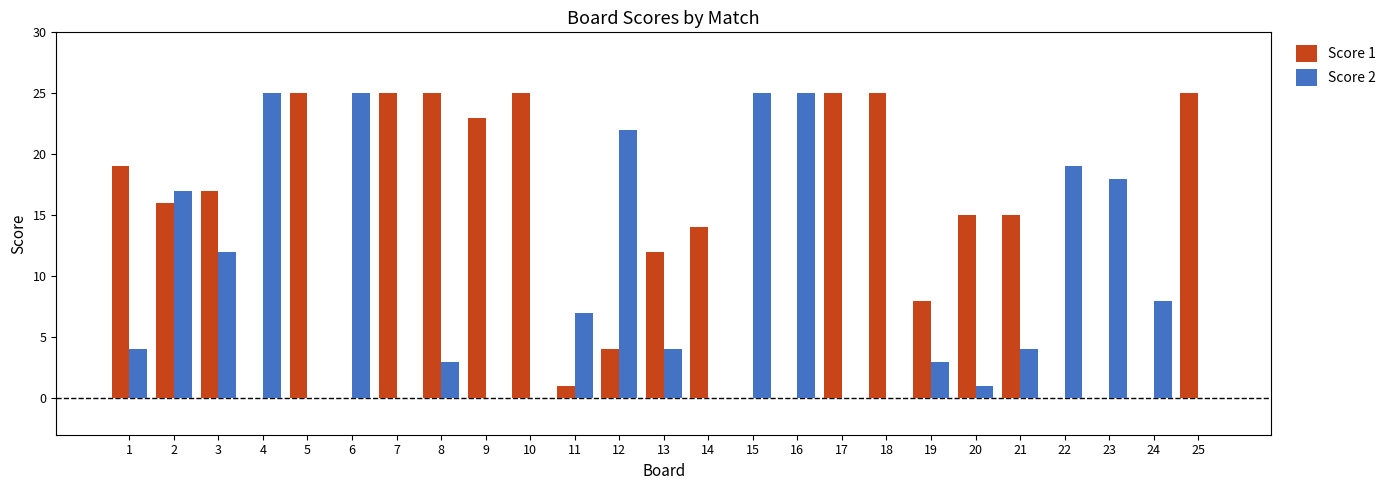

Is it true that Score 2 equals -15 at 5?

False